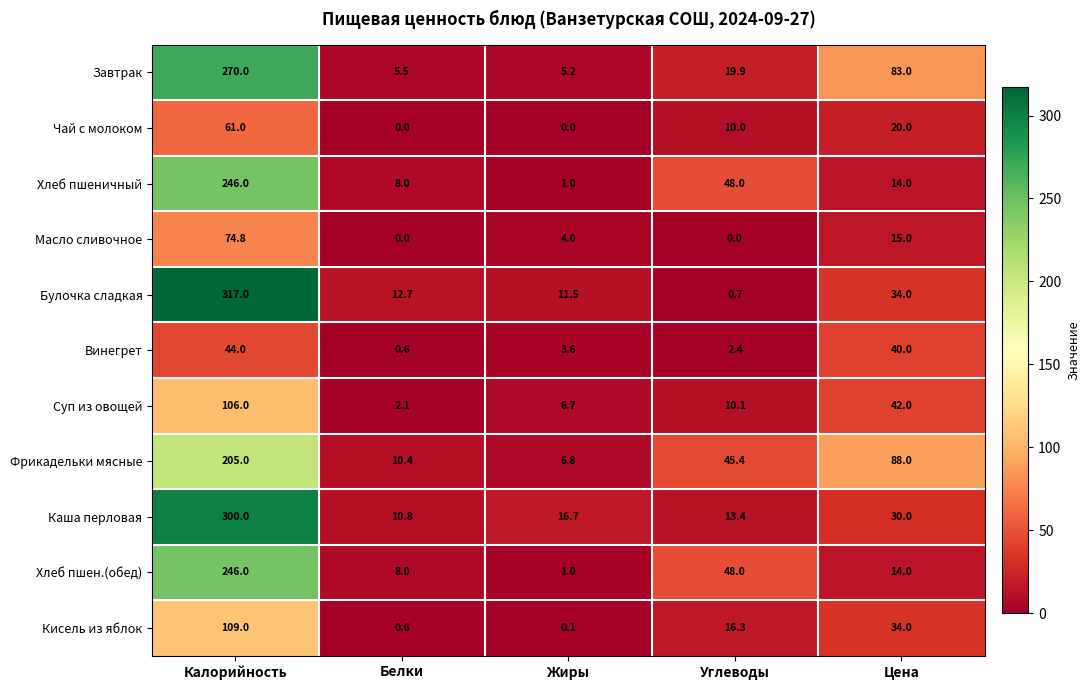

How many series are shown in this chart?

11